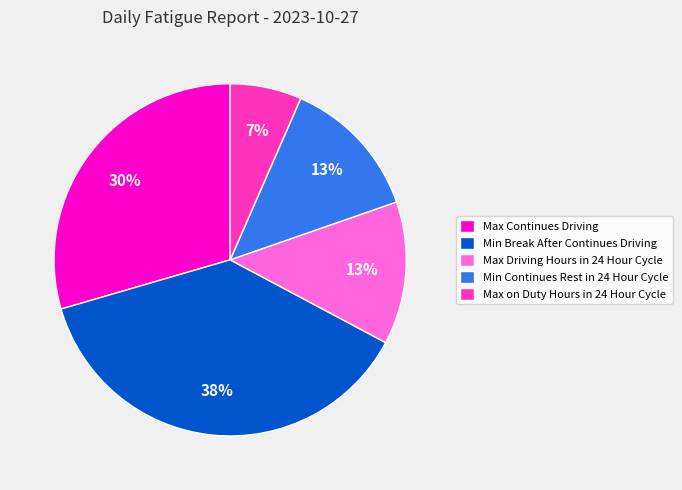

Does any single category account for the majority?

No